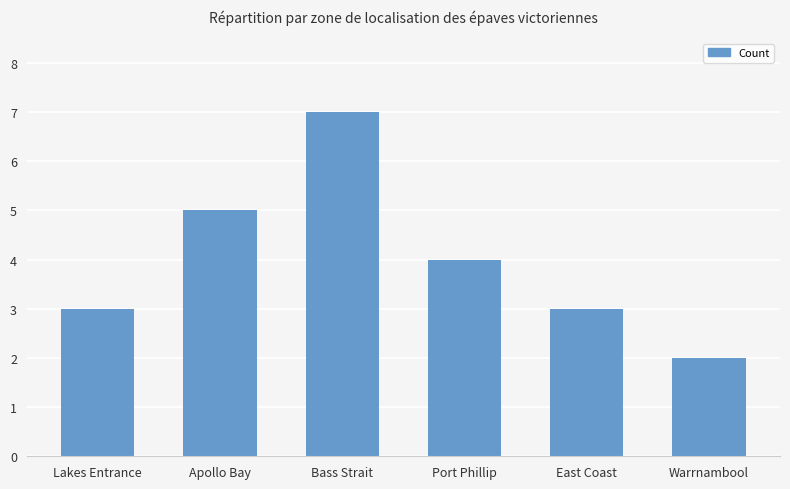

What is the difference between the second highest and second lowest values?

2